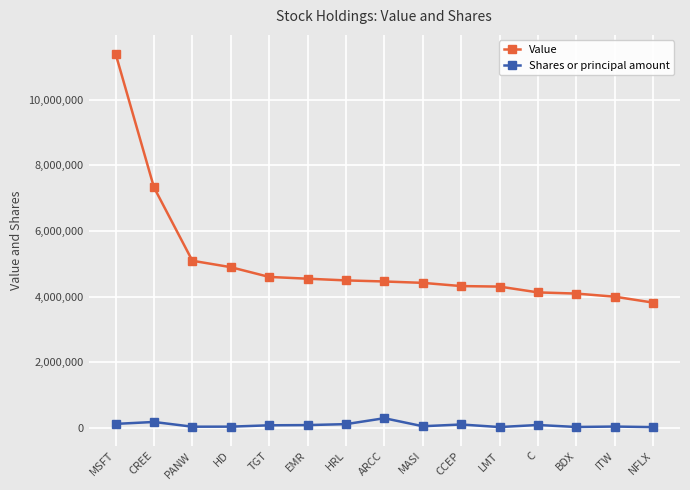

Which series has the widest spread of values?

Value